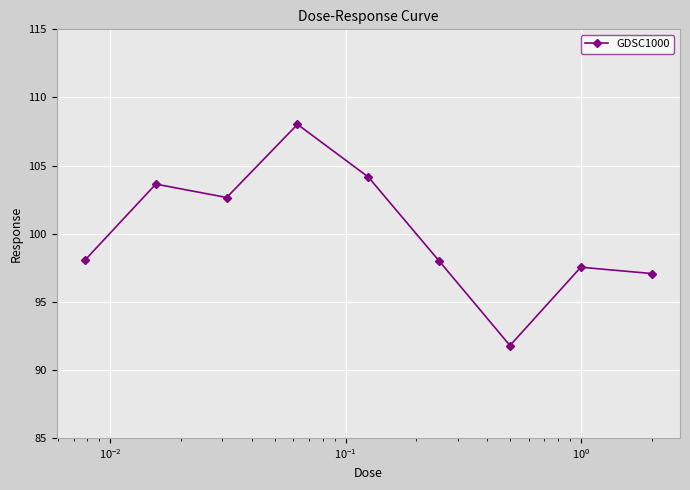

What is the difference between the maximum and second lowest values?

11.0